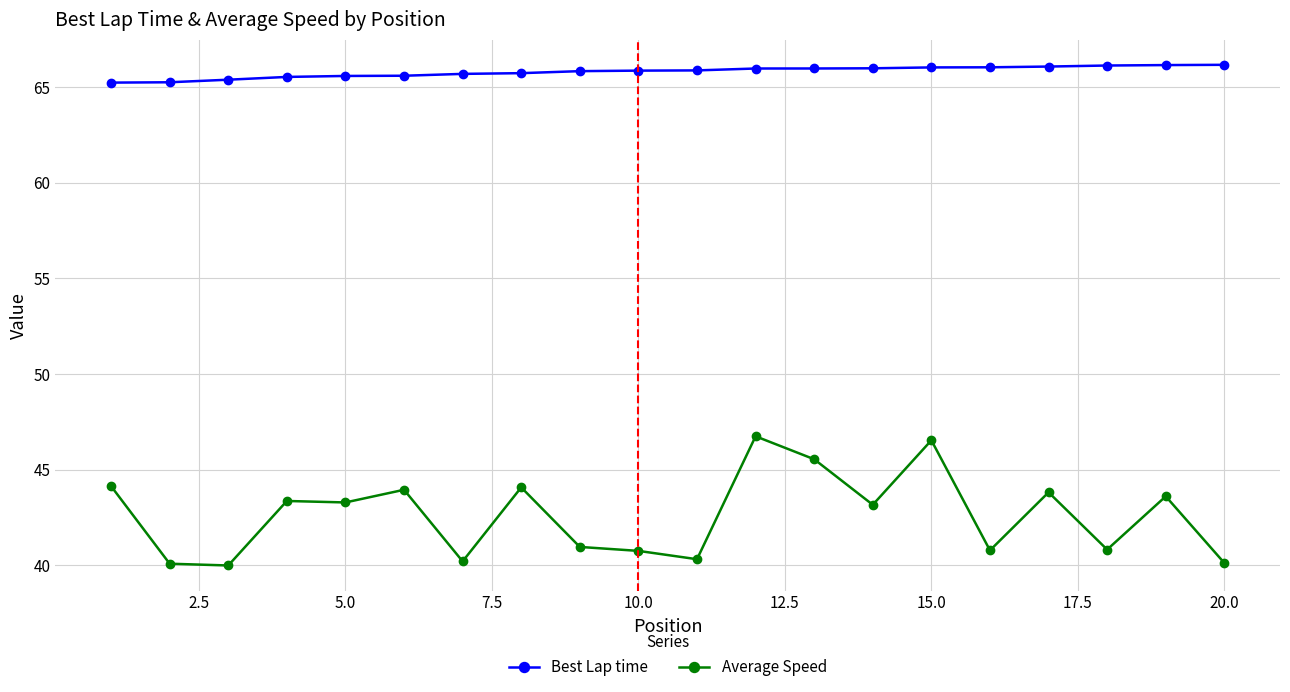

What is the sum of all Best Lap time values?

1315.9